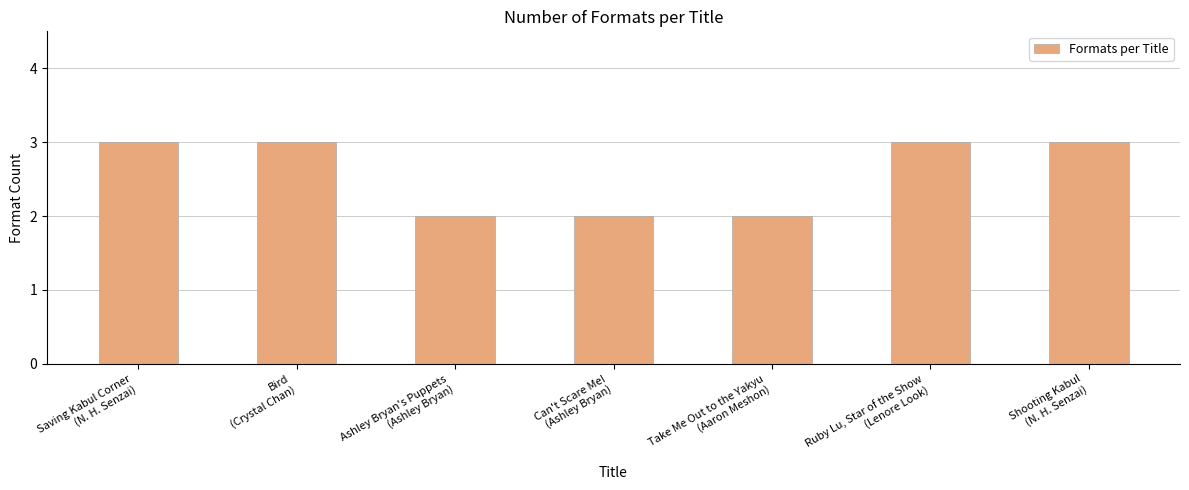

What is the difference between the maximum and minimum values?

1